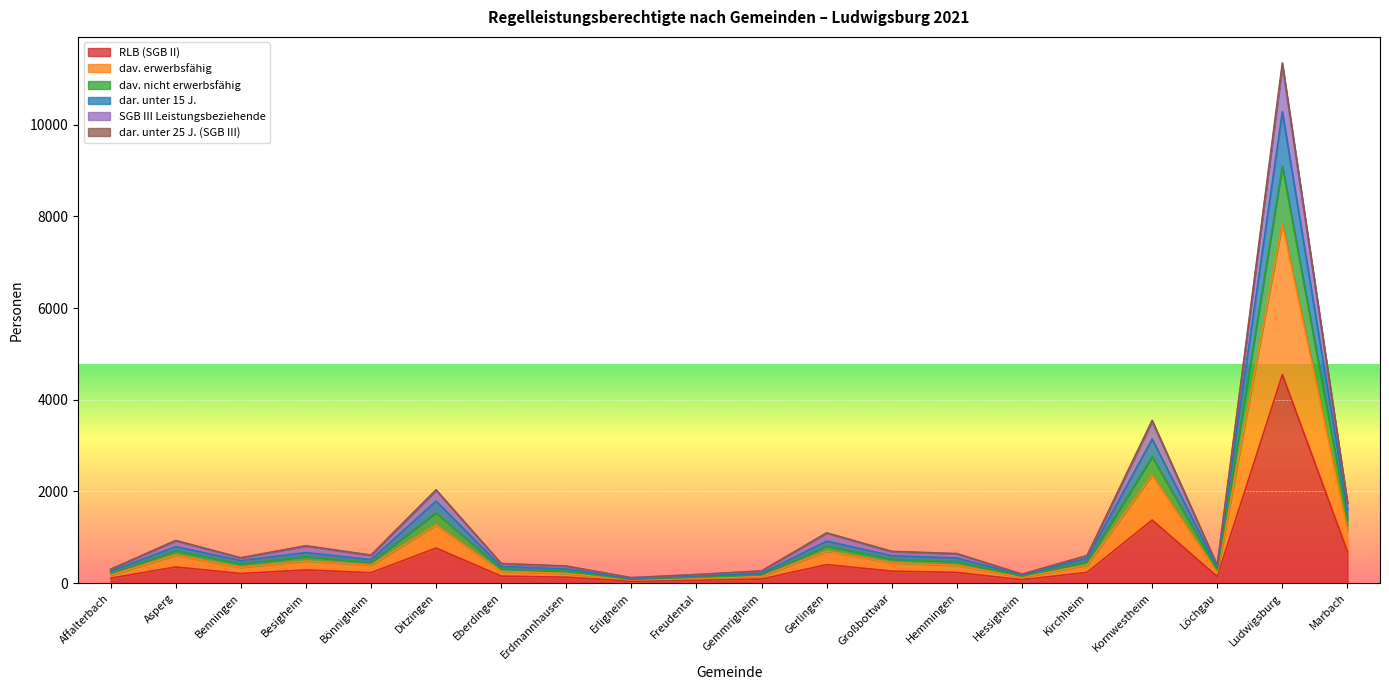

At which category is the sum across all series the highest?

Ludwigsburg